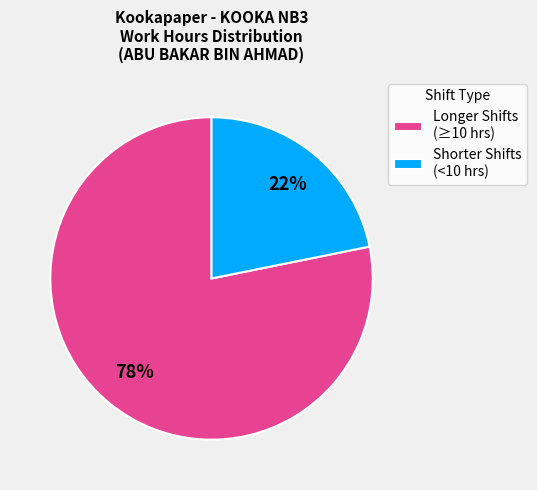

How many slices are in this pie chart?

2